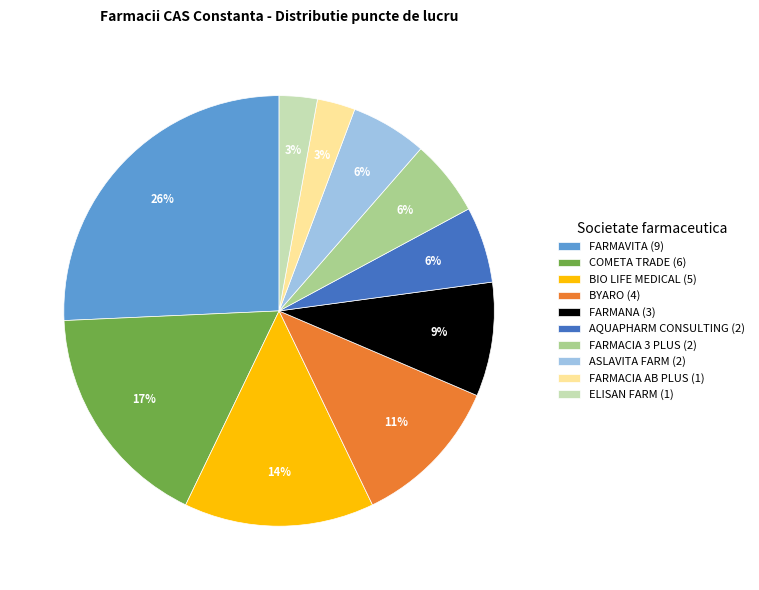

Which has a higher value, FARMACIA AB PLUS or FARMANA?

FARMANA